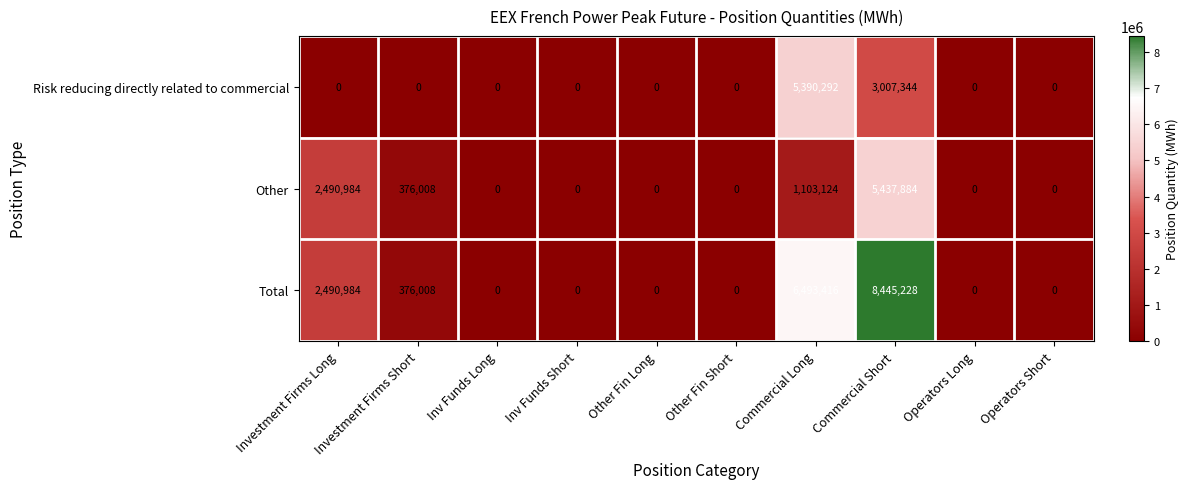

What is the total value across all series at Investment Firms Short?

752016